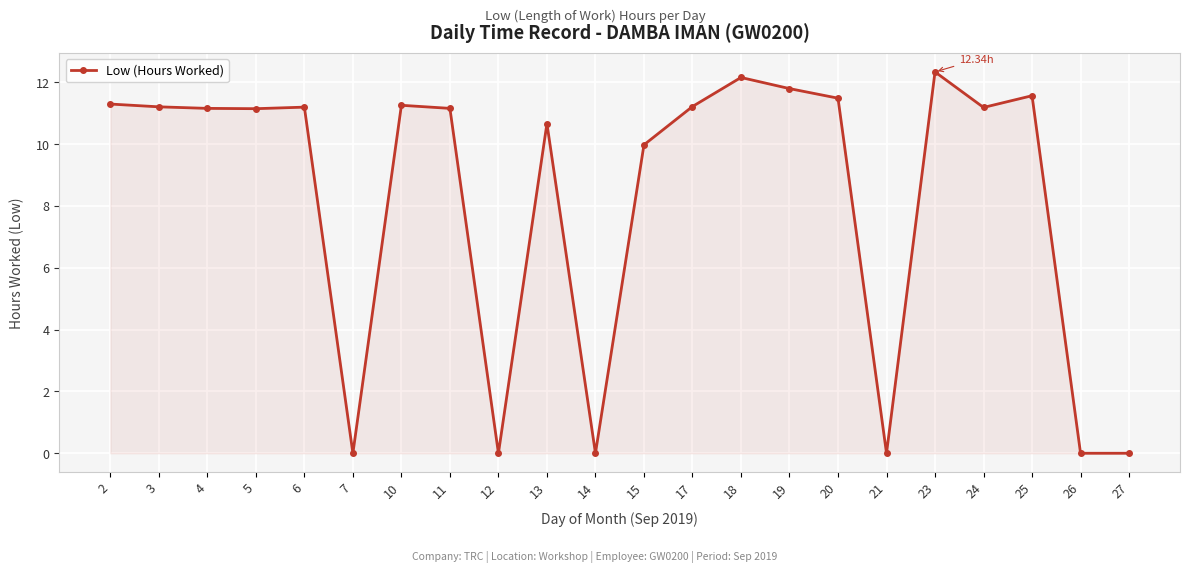

At which label is the value closest to 6?

15